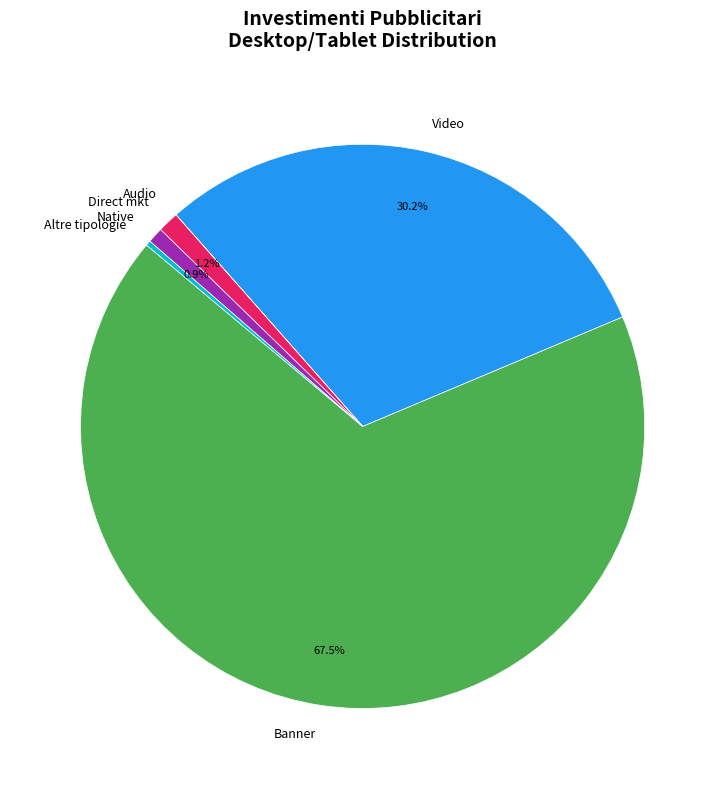

Does any single category account for the majority?

Yes